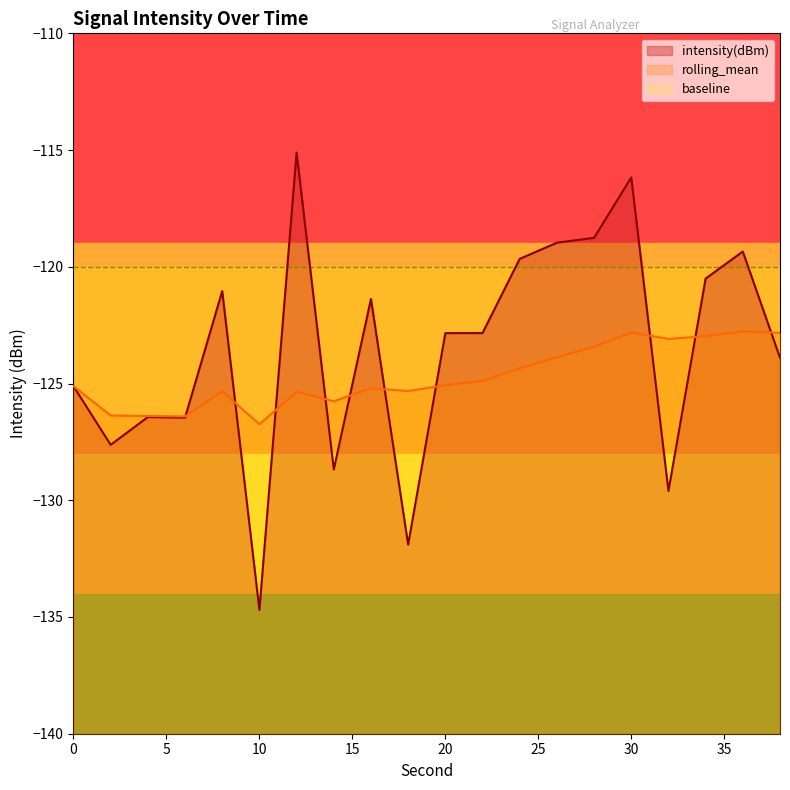

Rank the series at 14 from highest to lowest value.

rolling_mean, intensity(dBm)